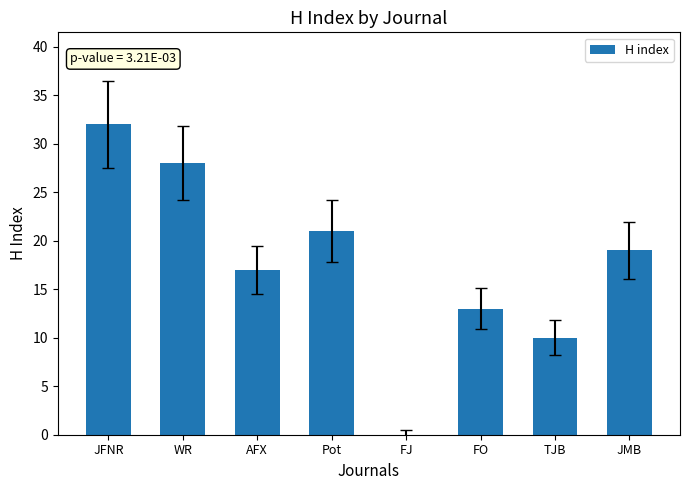

Reading left to right, extract all data points from this chart.

JFNR=32	WR=28	AFX=17	Pot=21	FJ=0	FO=13	TJB=10	JMB=19